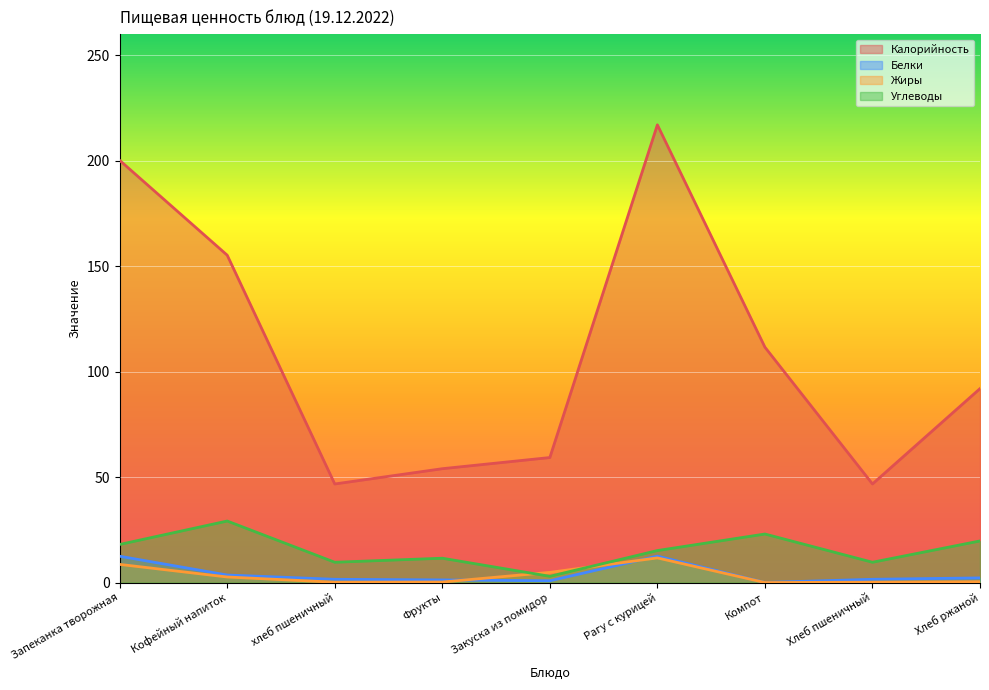

What is the difference between the maximum and minimum values in the Углеводы series?

26.2